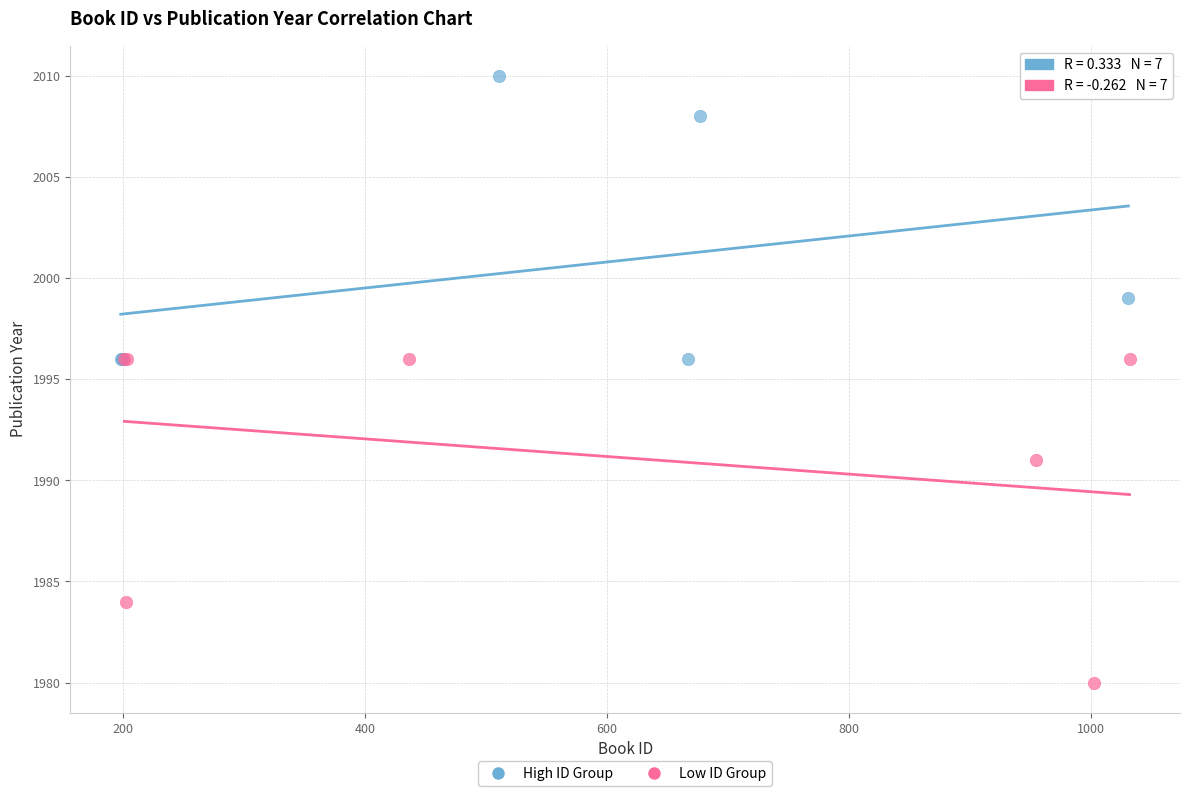

Which series contains the highest Y value?

High ID Group